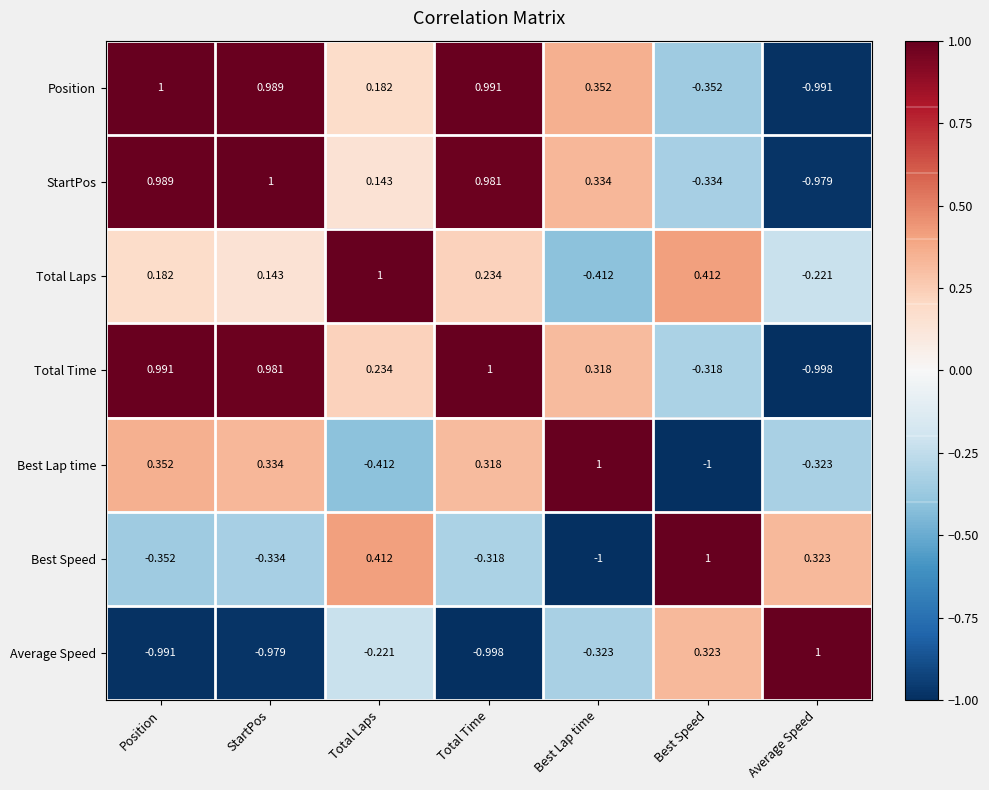

At which category is the sum across all series the highest?

Total Time